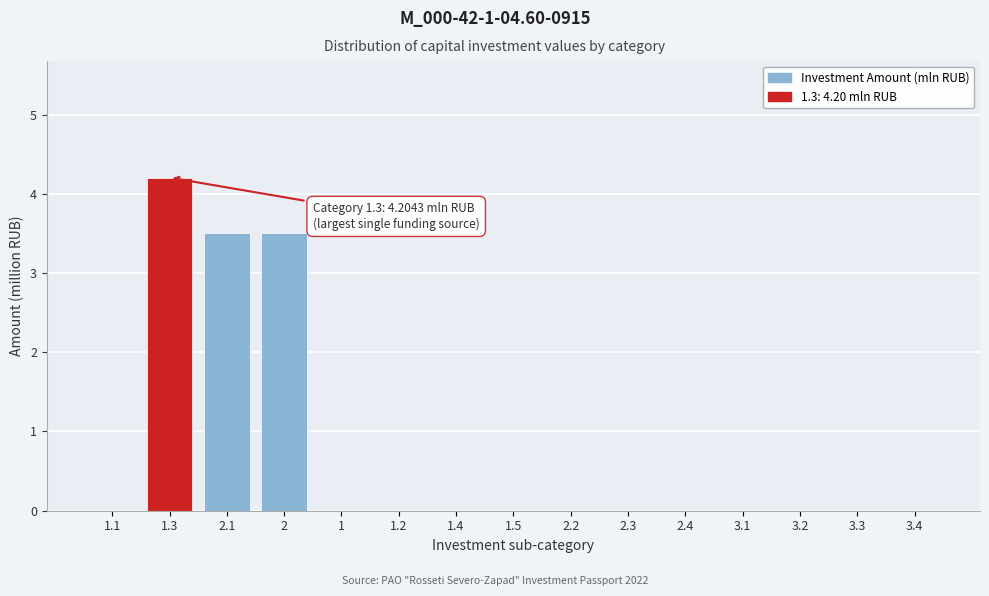

Reading left to right, transcribe all the data shown in this chart.

1.1=0.0	1.3=4.2	2.1=3.5	2=3.5	1=0.0	1.2=0.0	1.4=0.0	1.5=0.0	2.2=0.0	2.3=0.0	2.4=0.0	3.1=0.0	3.2=0.0	3.3=0.0	3.4=0.0